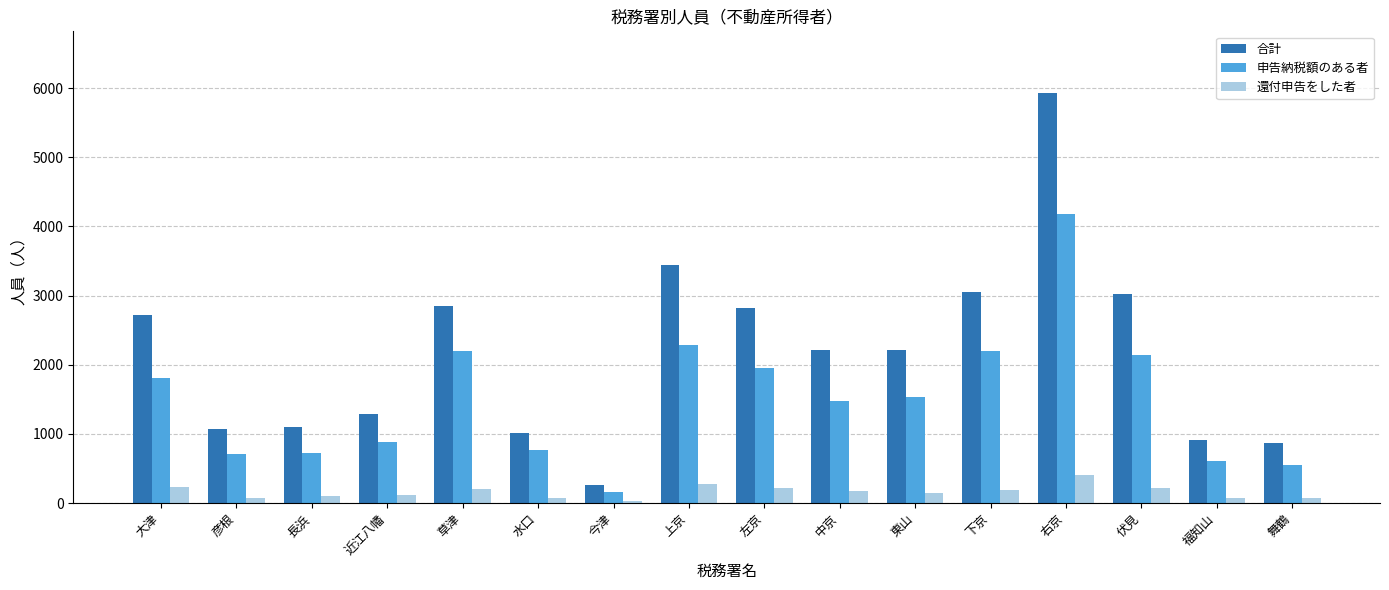

What is the label of the 8th bar from the right?

左京